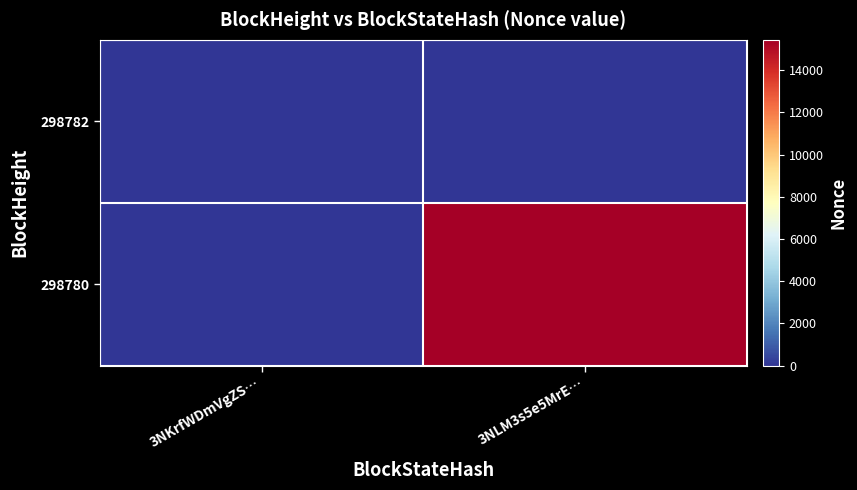

What is the difference between the highest and lowest values at 3NLM3s5e5MrE…?

15443